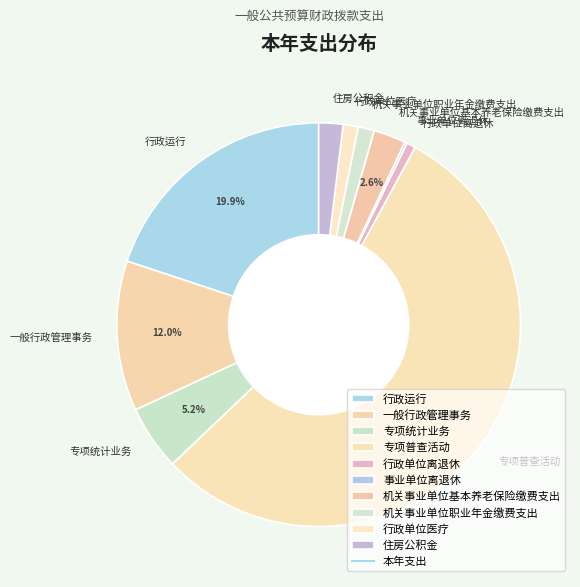

Do 一般行政管理事务 and 机关事业单位职业年金缴费支出 together represent more than half of the pie?

No